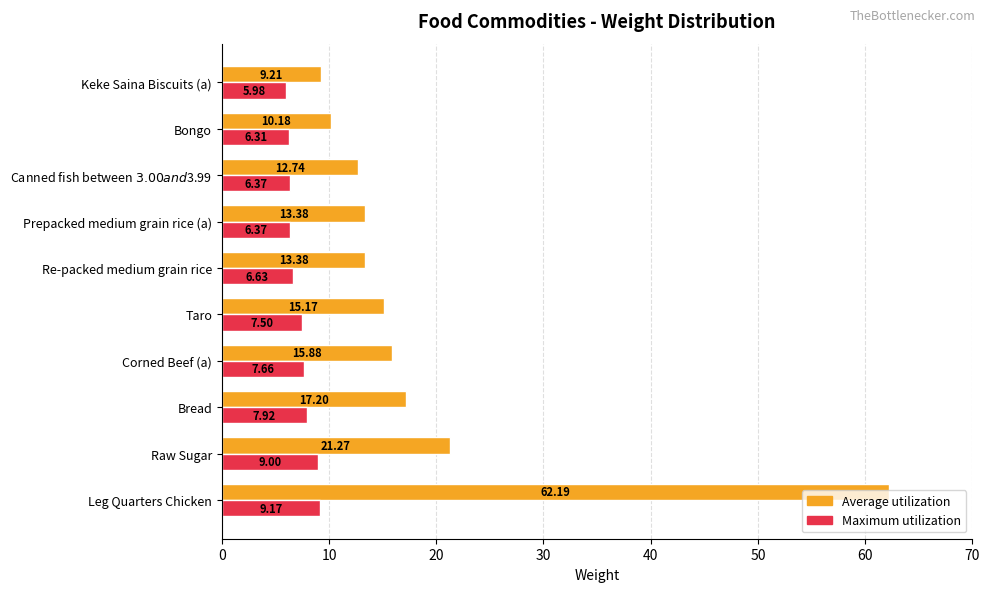

What is the spread (max minus min) of values at Raw Sugar?

12.3